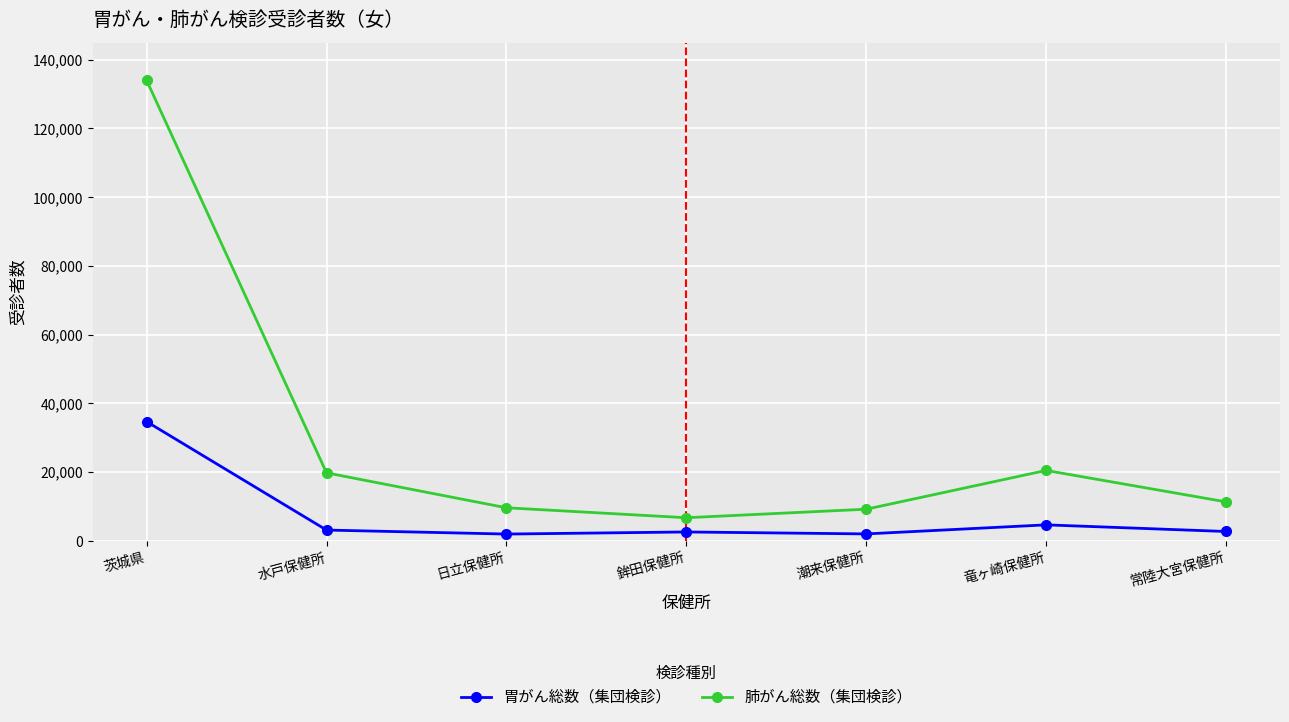

At which category is the sum across all series the highest?

茨城県